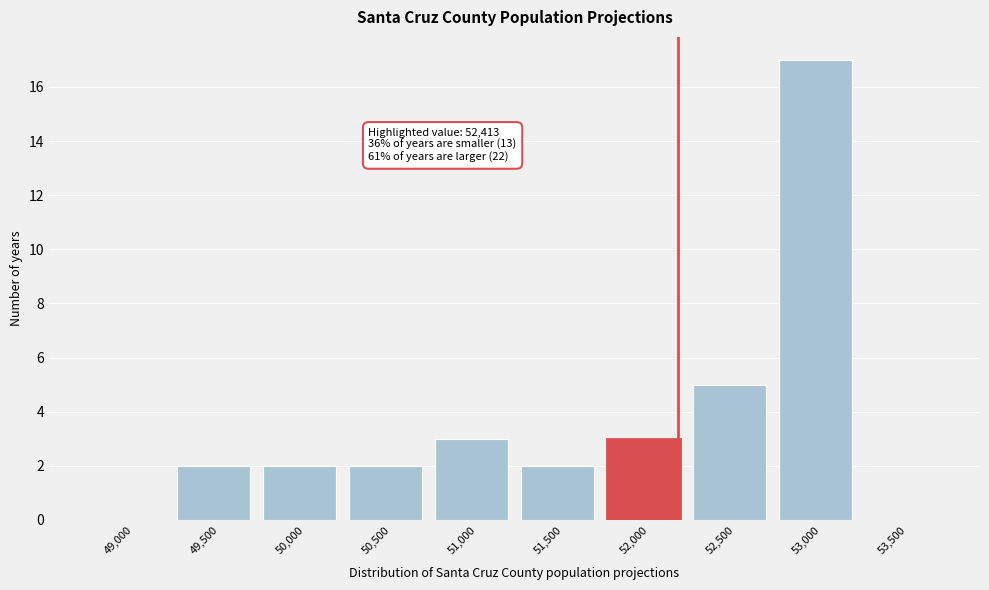

Reading right to left, list all the values displayed in this chart.

53,500=0	53,000=17	52,500=5	52,000=3	51,500=2	51,000=3	50,500=2	50,000=2	49,500=2	49,000=0